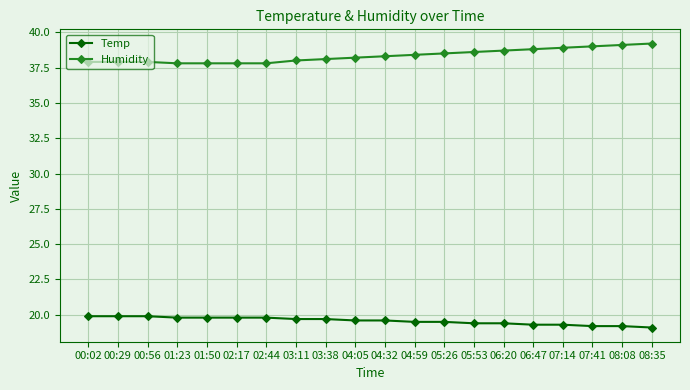

What is the total value across all series at 07:14?

58.2